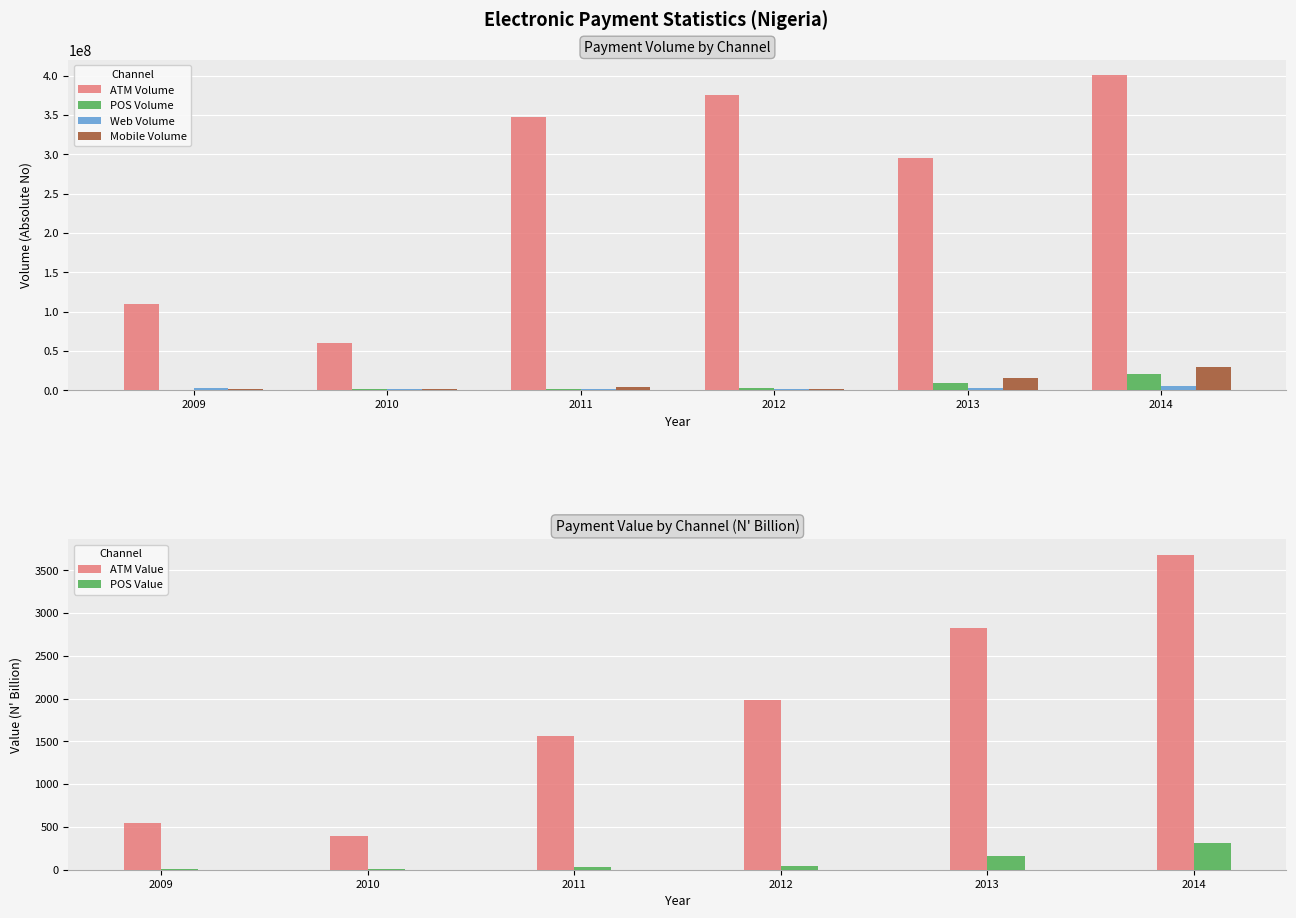

The ATM Value series shows 705.9 at 2010. True or false?

False